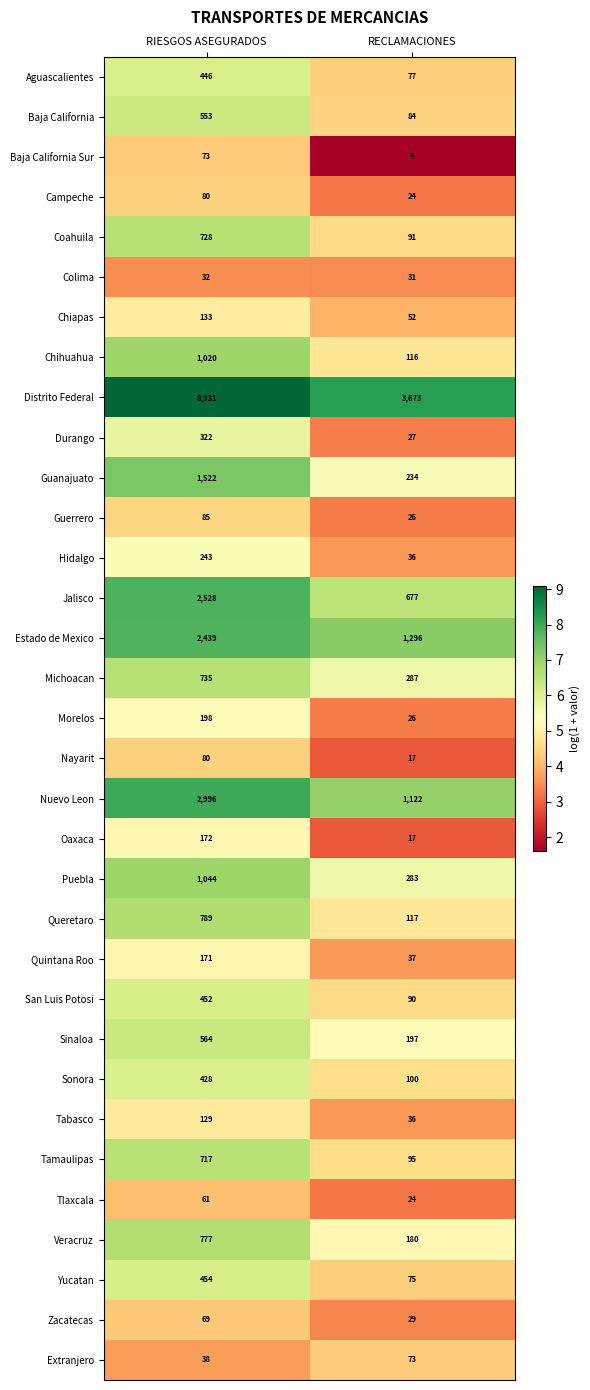

Is it true that Durango equals 10 at RECLAMACIONES?

False